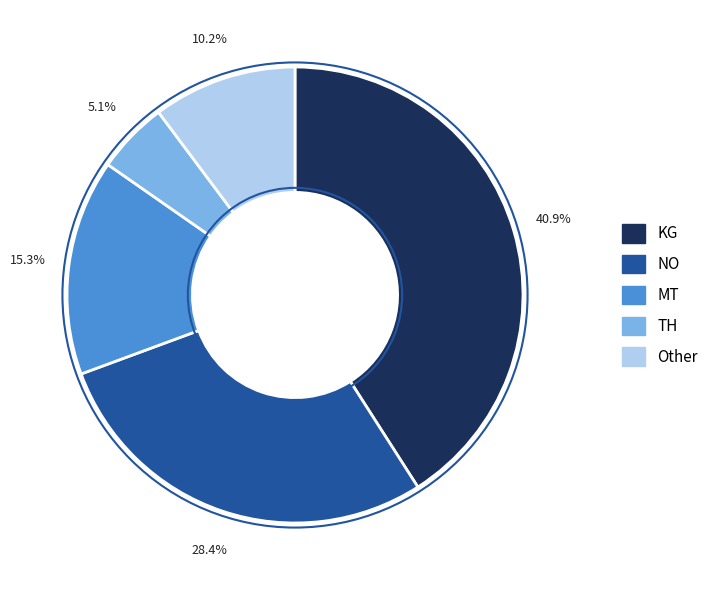

How many segments does this pie chart have?

5